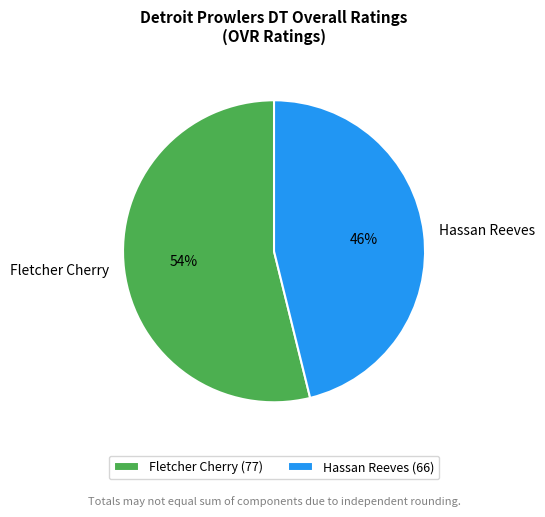

What percentage is the Hassan Reeves slice, to the nearest percent?

46%